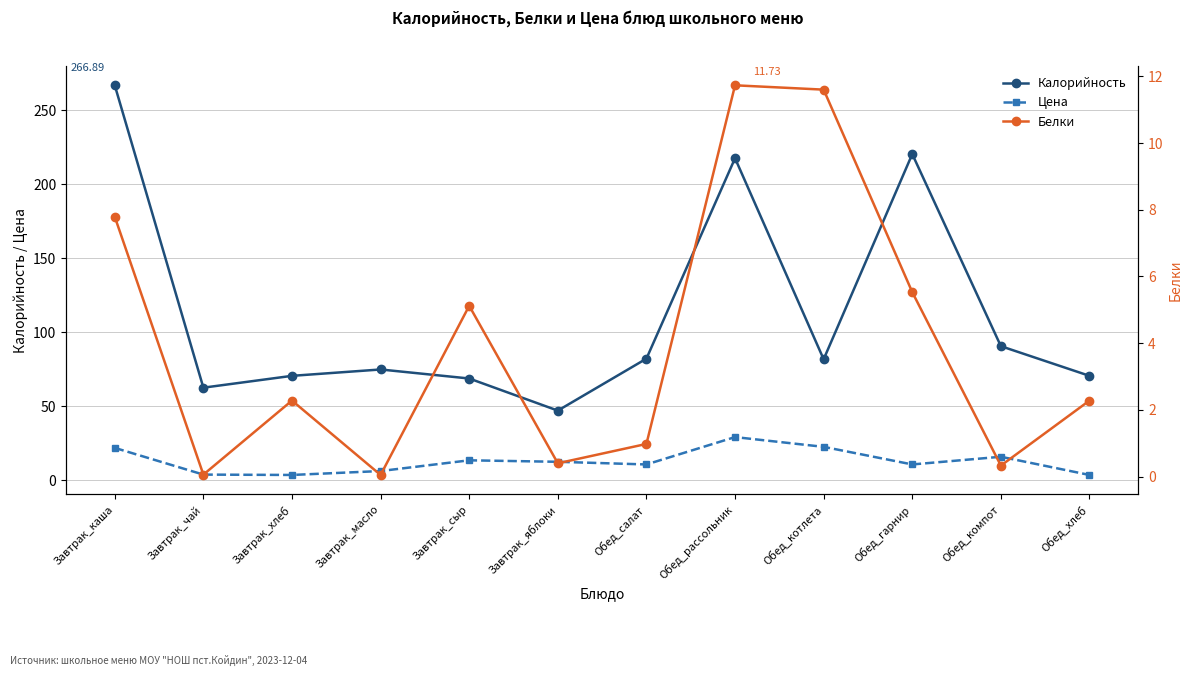

What is the difference between the second highest and second lowest values in the Цена series?

19.0